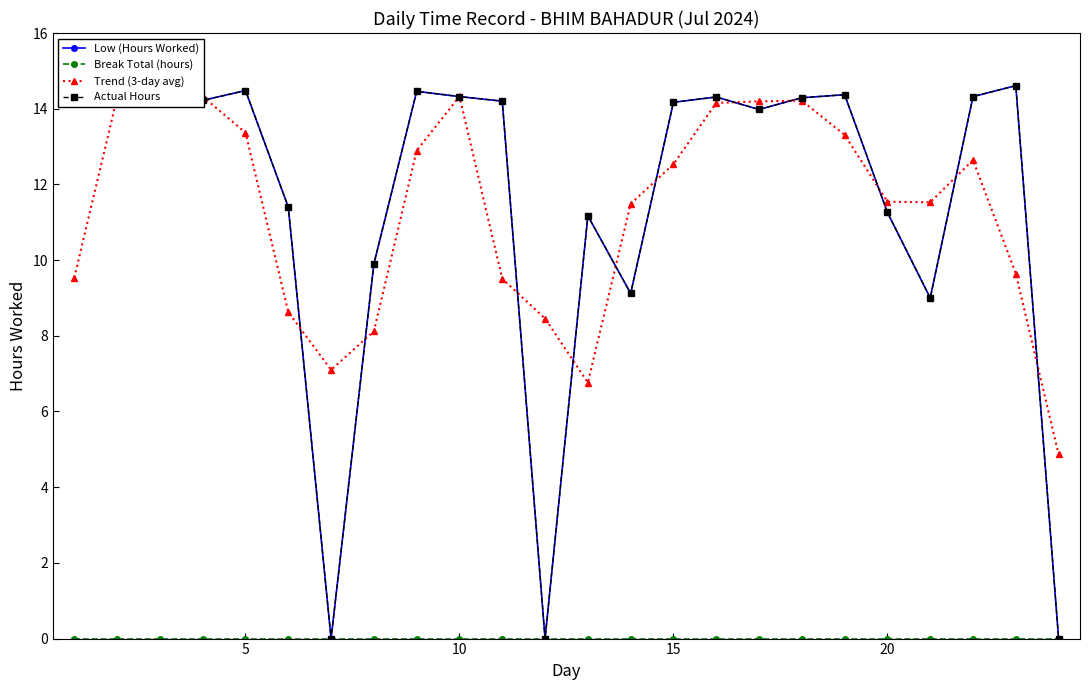

Does the chart have visible grid lines?

No